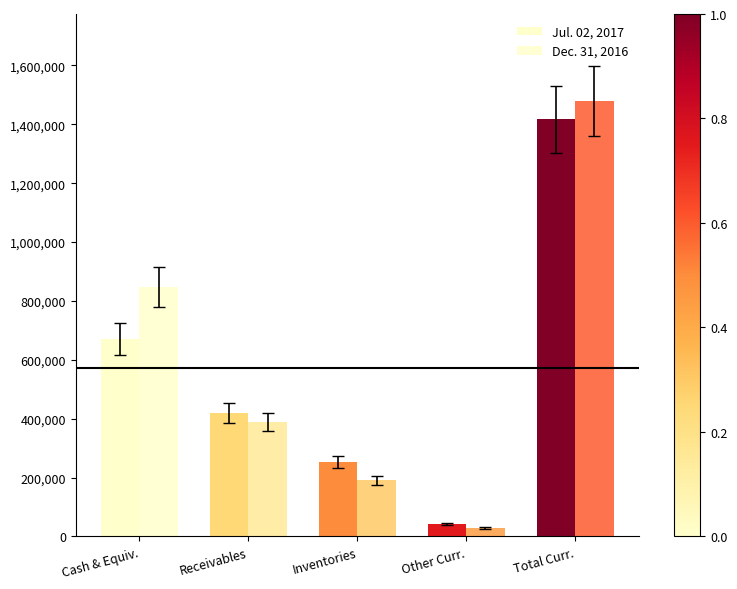

At which category is the sum across all series the highest?

Total Curr.